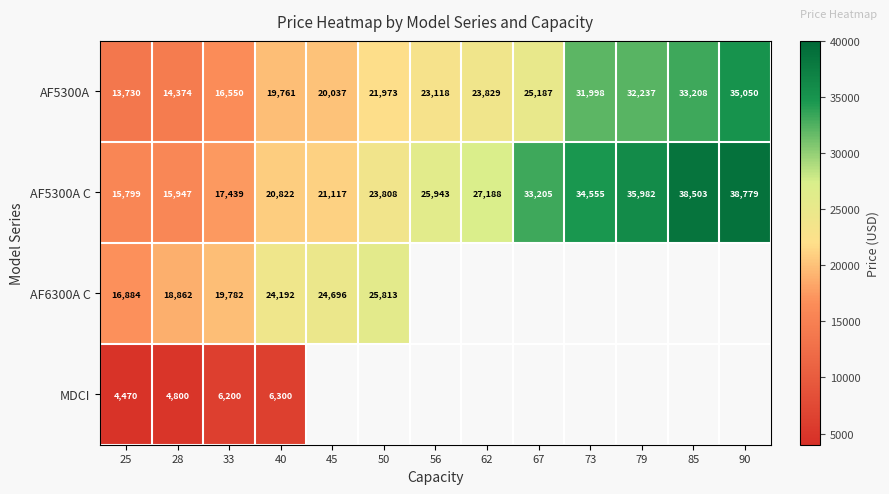

How many categories are shown in the chart?

13